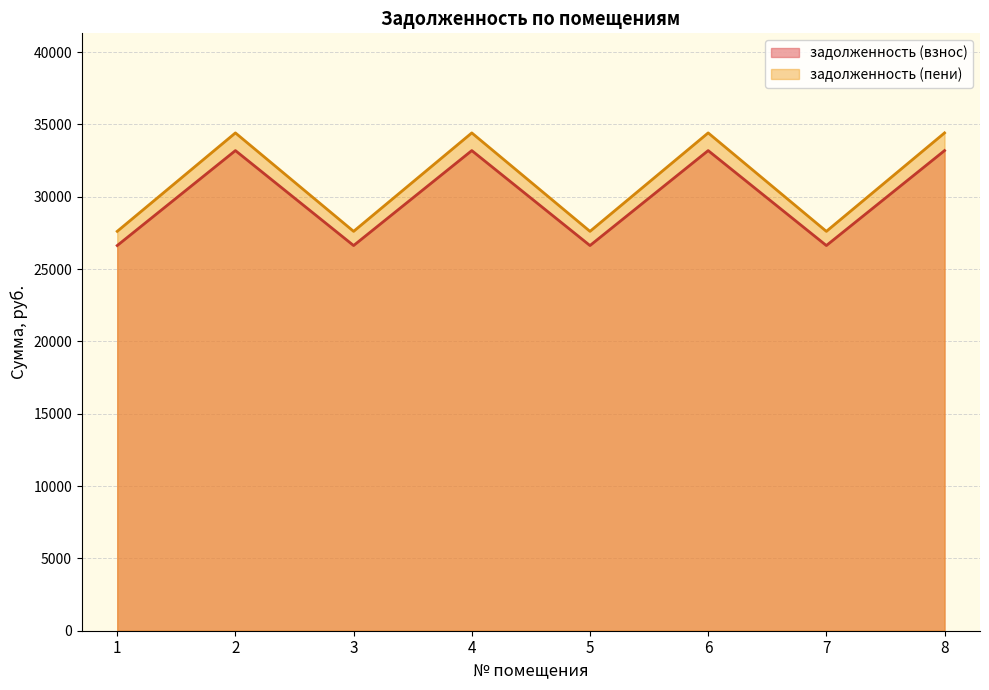

True or false: задолженность (взнос) and задолженность (пени) cross at least once.

False